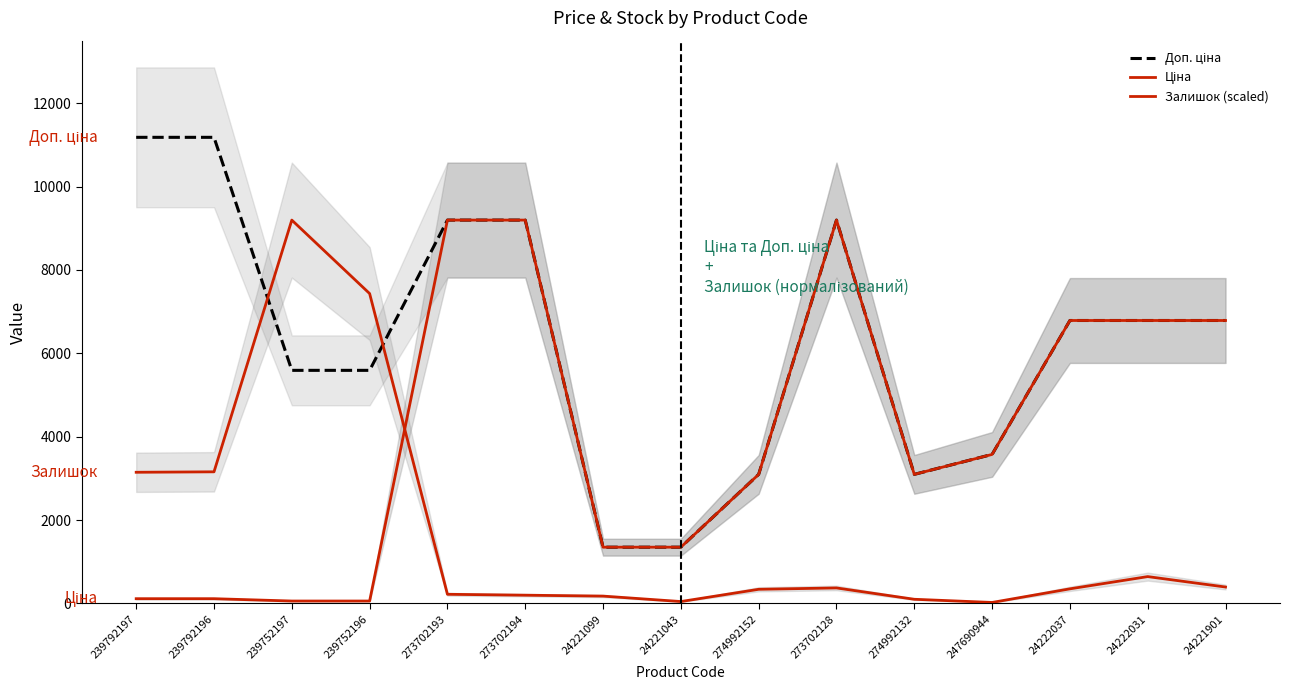

How many series are shown in this chart?

3